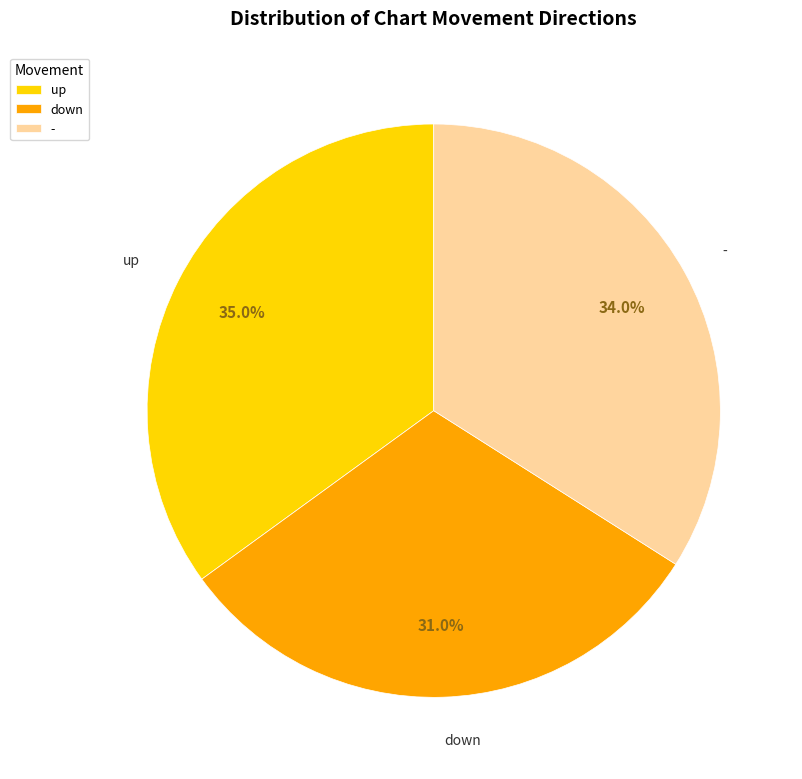

Rank the categories by value from lowest to highest.

down, -, up